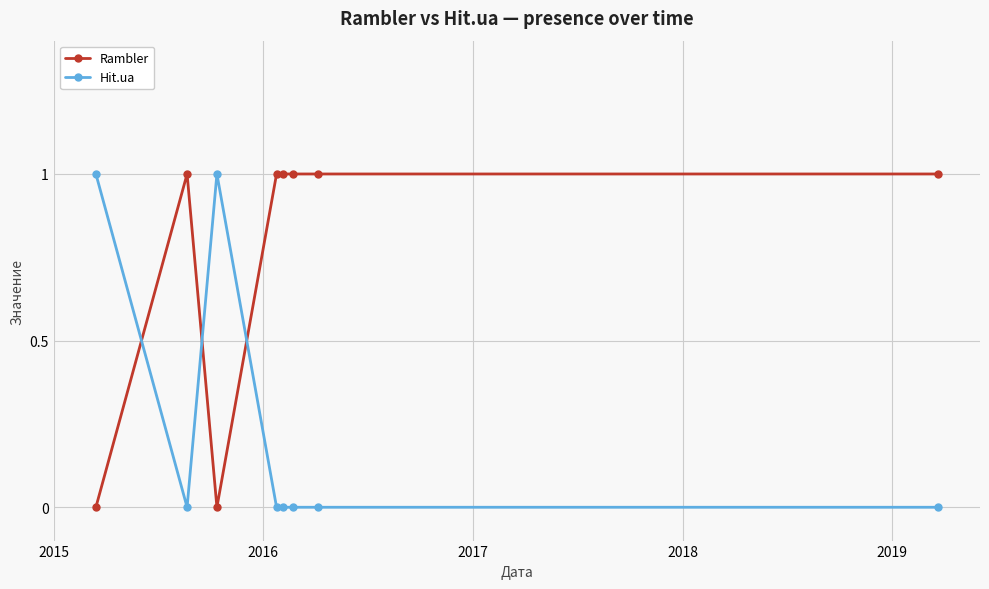

What are all the series names shown in the legend?

Rambler, Hit.ua